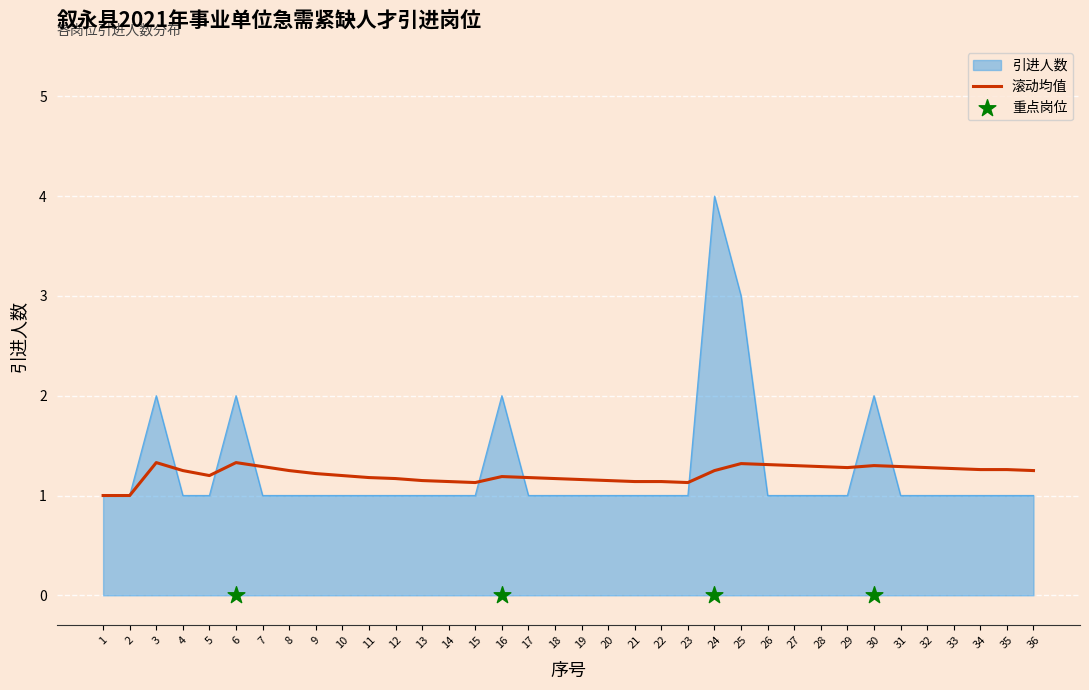

At which category is the sum across all series the highest?

24